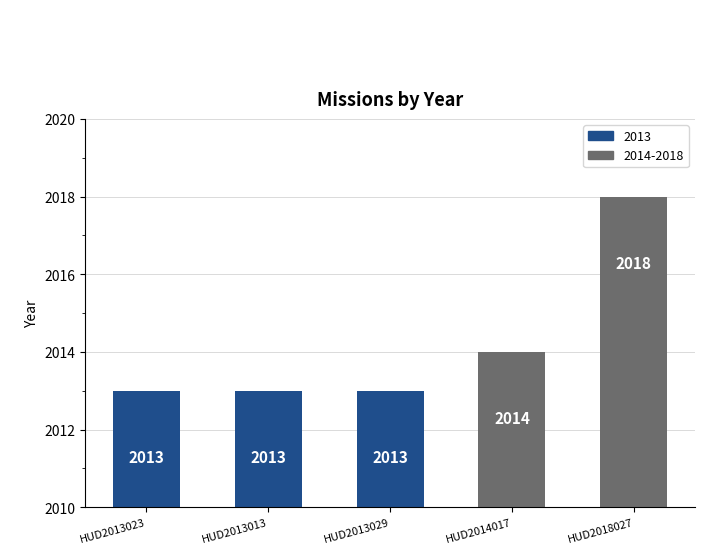

What is the label of the 1st bar from the right?

HUD2018027